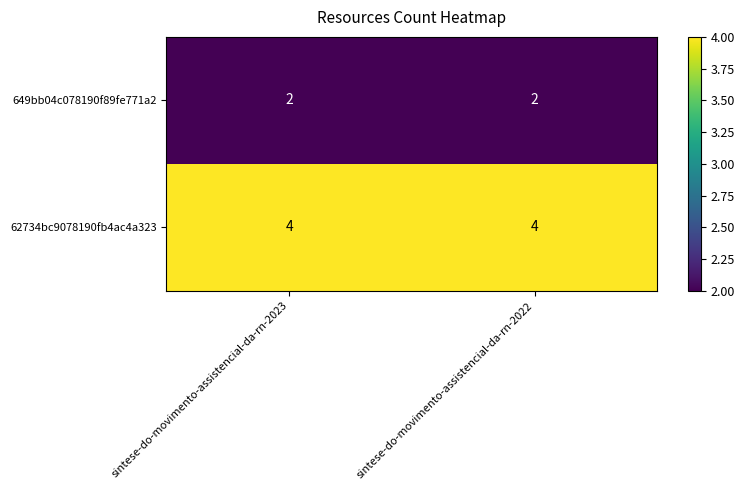

List the series in order of their peak value, lowest first.

649bb04c078190f89fe771a2, 62734bc9078190fb4ac4a323